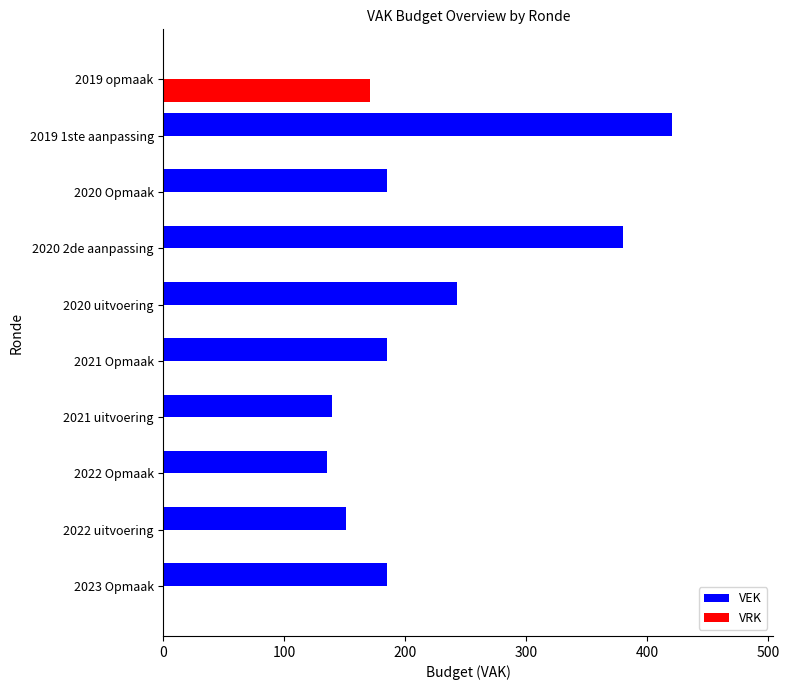

What is the sum of the VEK values at 2020 uitvoering and 2020 Opmaak?

428